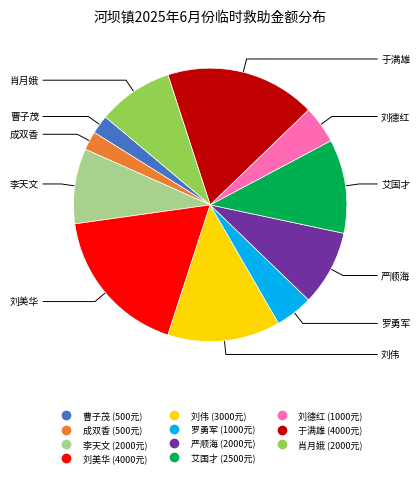

True or false: 罗勇军 accounts for 10% of the total.

False